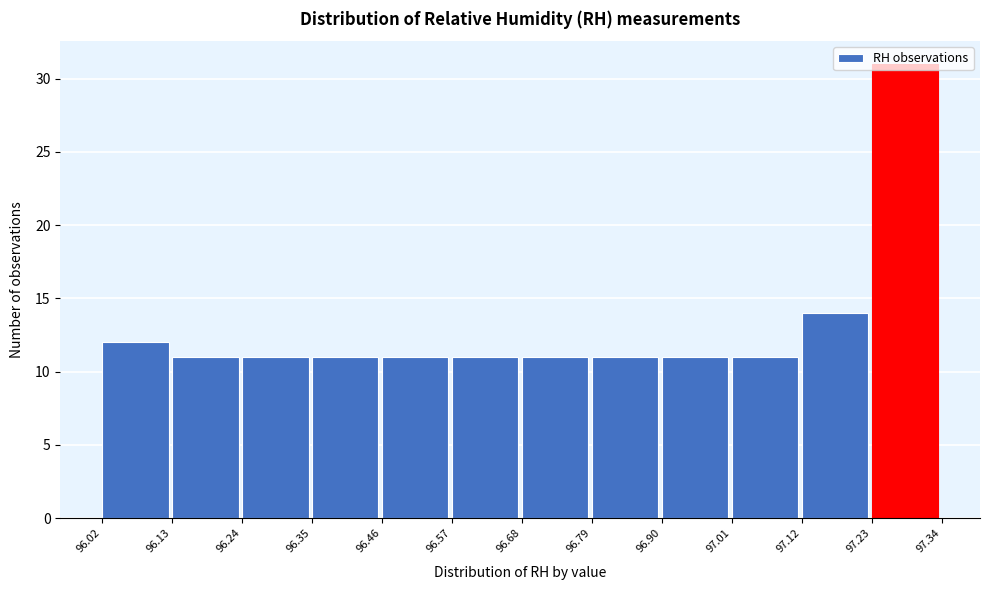

Over which range of the x-axis is the bar tallest?

97.23 to 97.34